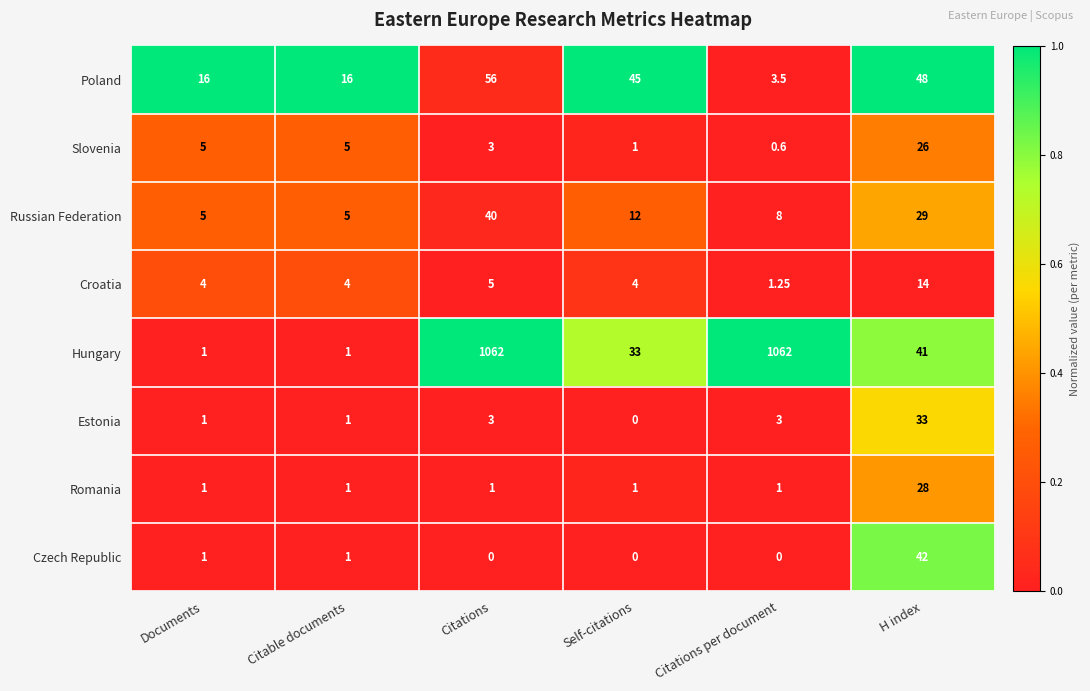

At which label is Hungary closest to 531?

H index